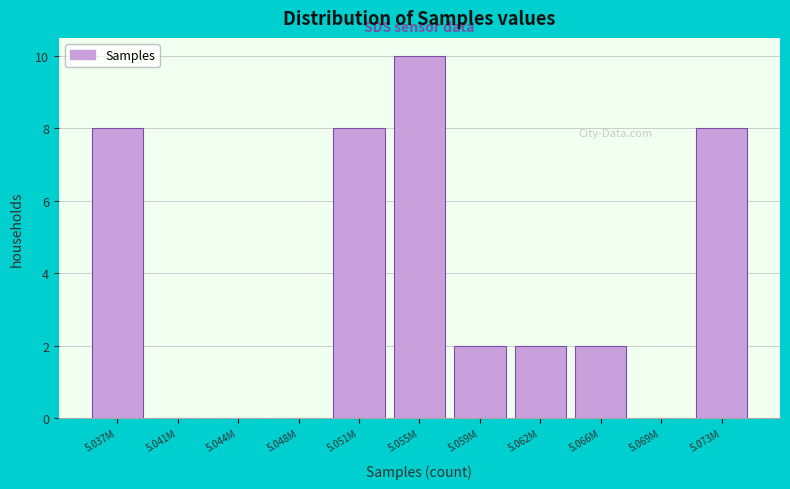

Reading left to right, what are all the values shown in this chart?

5.037M=8	5.041M=0	5.044M=0	5.048M=0	5.051M=8	5.055M=10	5.059M=2	5.062M=2	5.066M=2	5.069M=0	5.073M=8